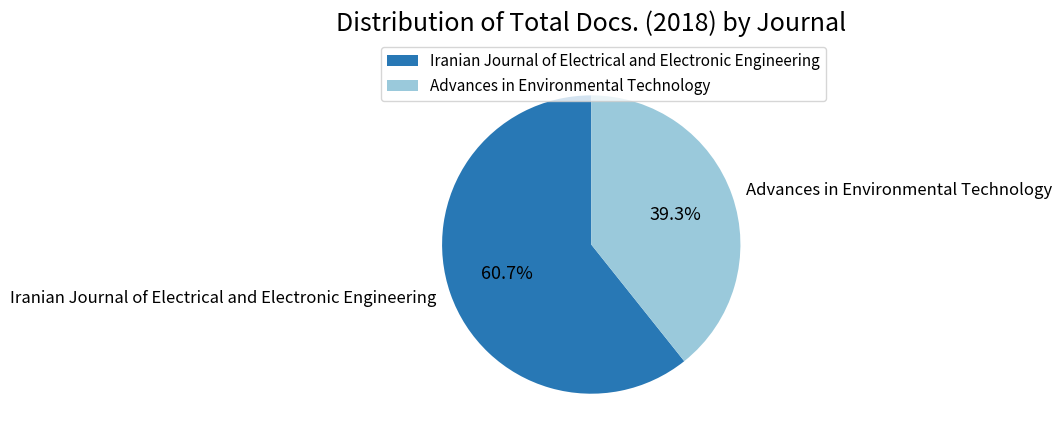

Is it true that Iranian Journal of Electrical and Electronic Engineering is 46% of the pie?

False